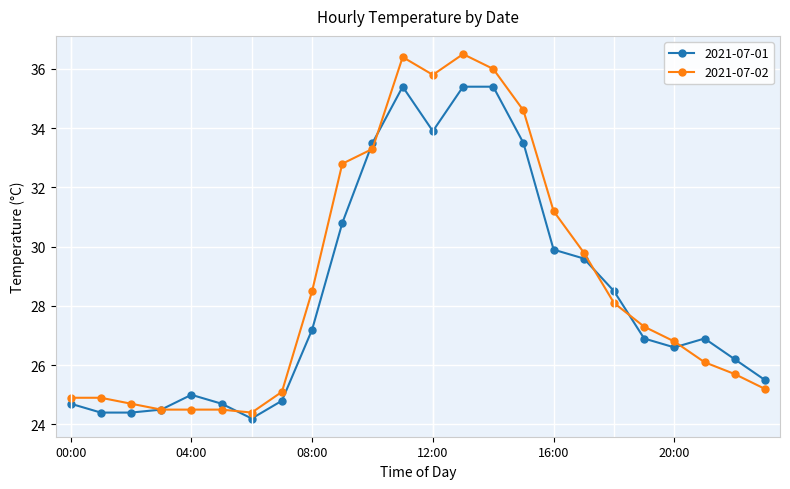

What is the value of the 2021-07-01 point at the 3rd from the left?

24.4